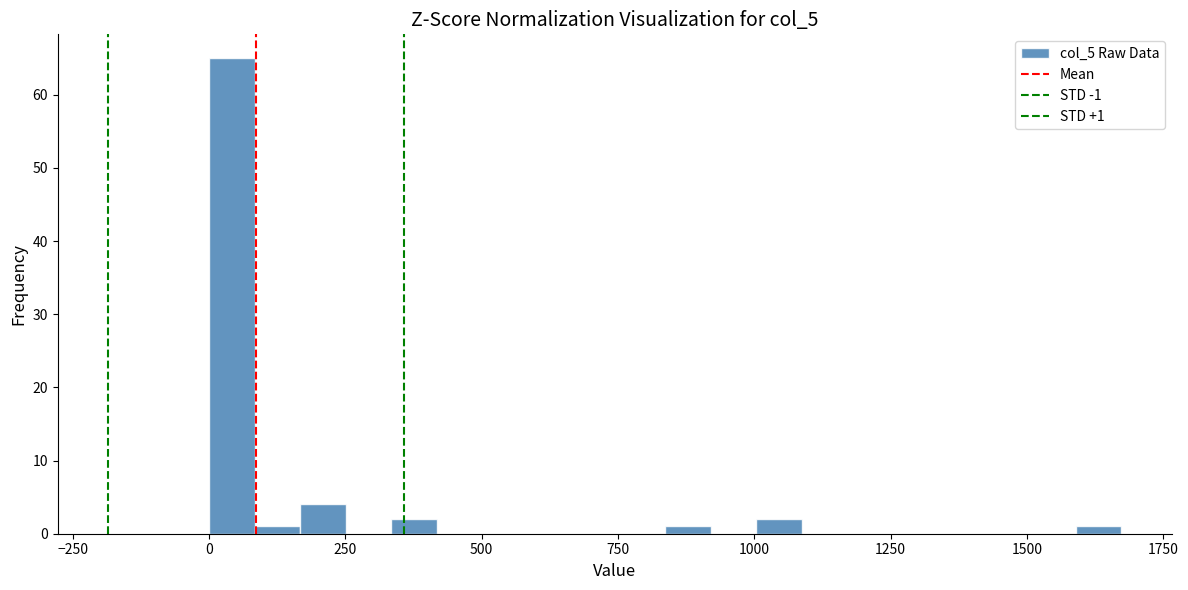

Around what value on the x-axis is the tallest bar? Give the approximate position of its centre, as read against the axis.

50